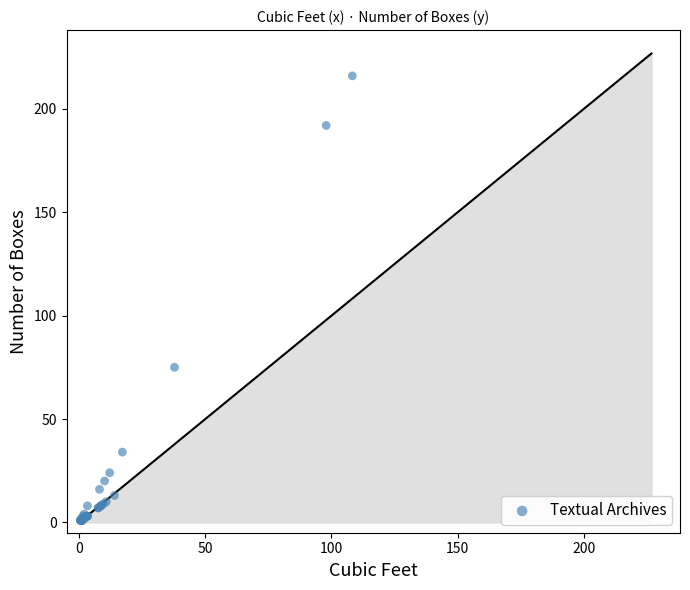

What Y value in the scatter plot is closest to 108?

75